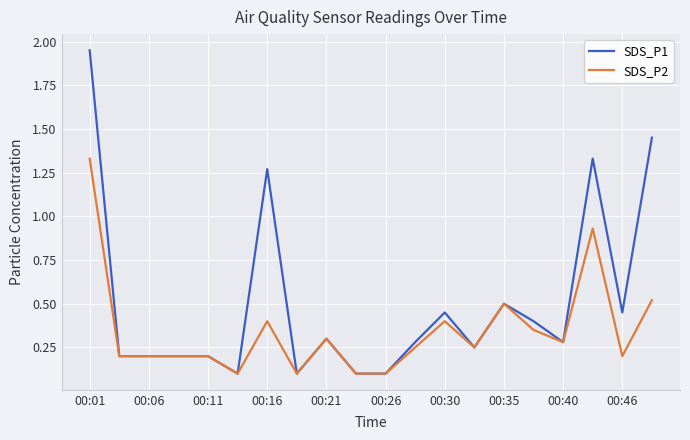

Which series has the largest total across all categories?

SDS_P1